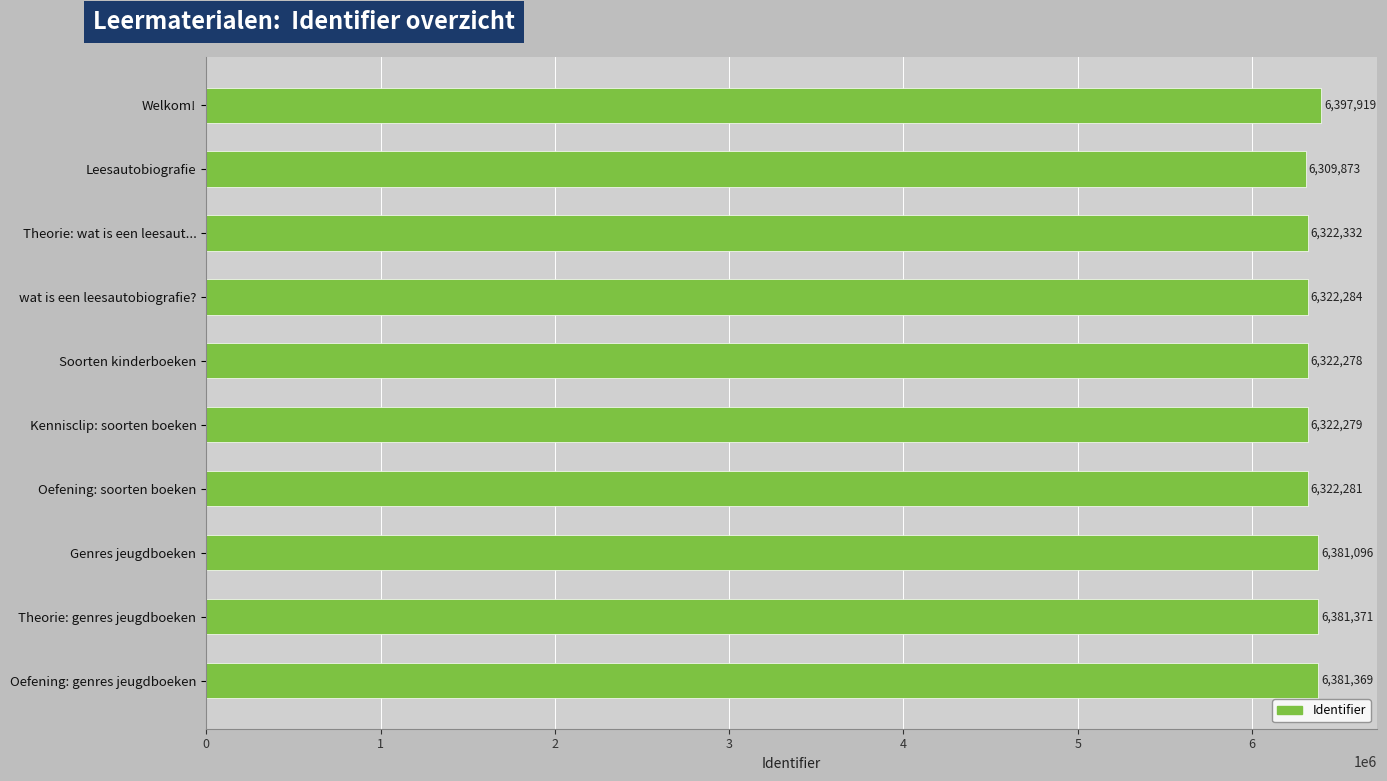

What is the difference between the values at Theorie: genres jeugdboeken and Welkom!?

16548